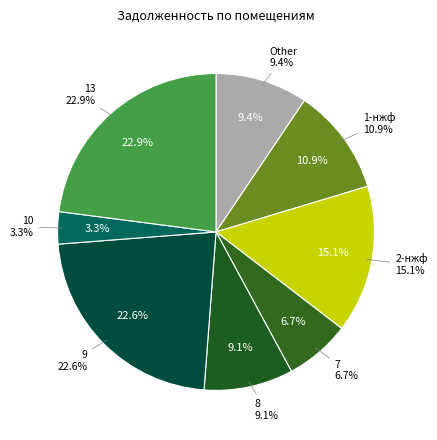

What is the largest slice in the pie chart?

13